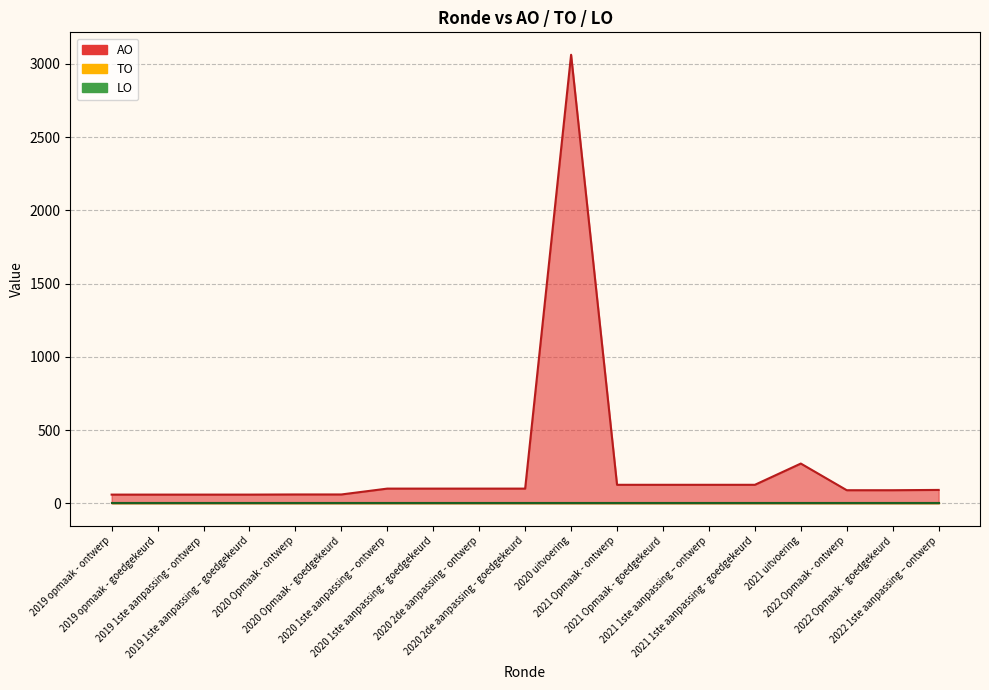

Is the value of AO at 2020 1ste aanpassing – ontwerp greater than the value of LO at 2022 Opmaak - goedgekeurd?

Yes